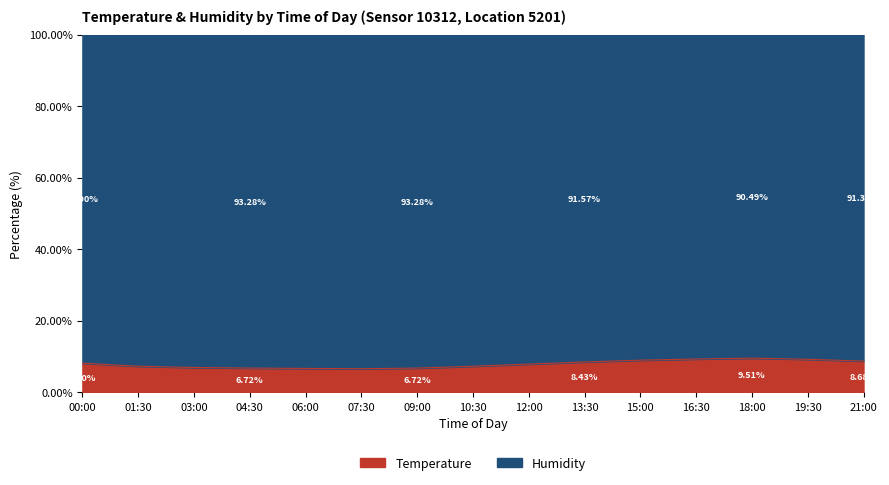

What is the change in value from 04:30 to 10:30?

+0.5